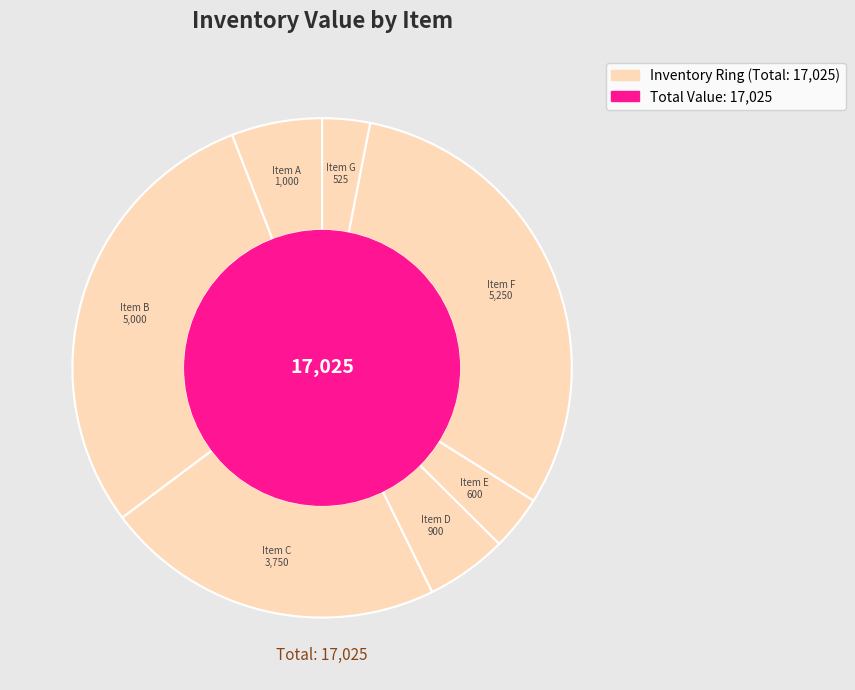

Count the number of slices in the pie.

7